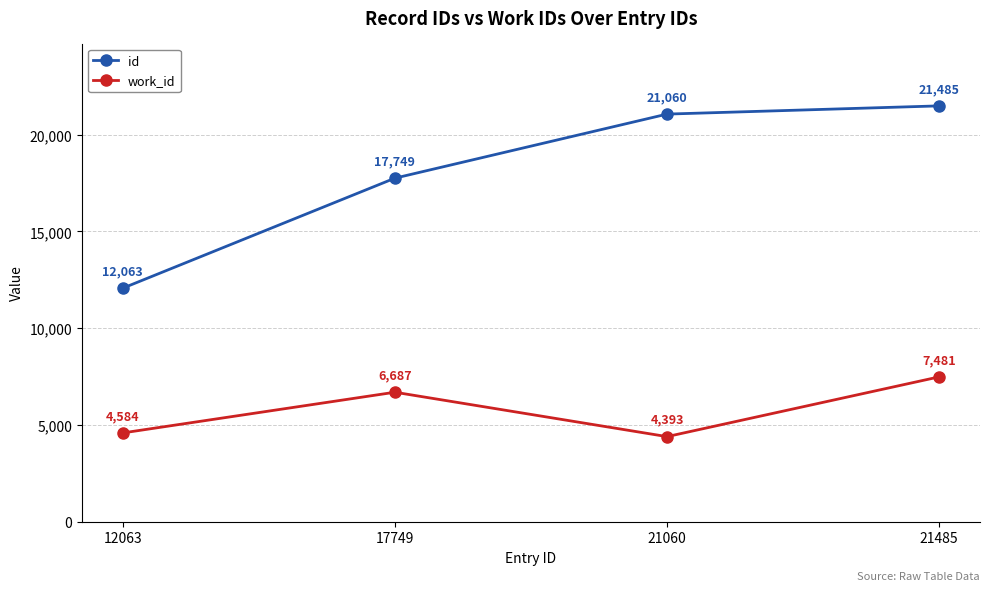

Is this an area chart (filled region under the line)?

No